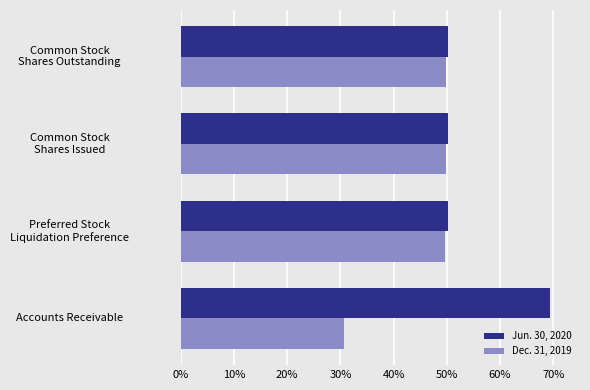

Are the bars grouped side by side (vs. stacked)?

Yes